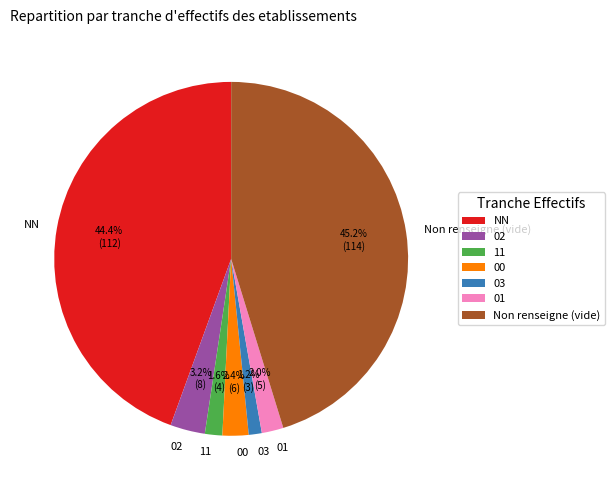

What percentage is the 02 slice, to the nearest percent?

3%